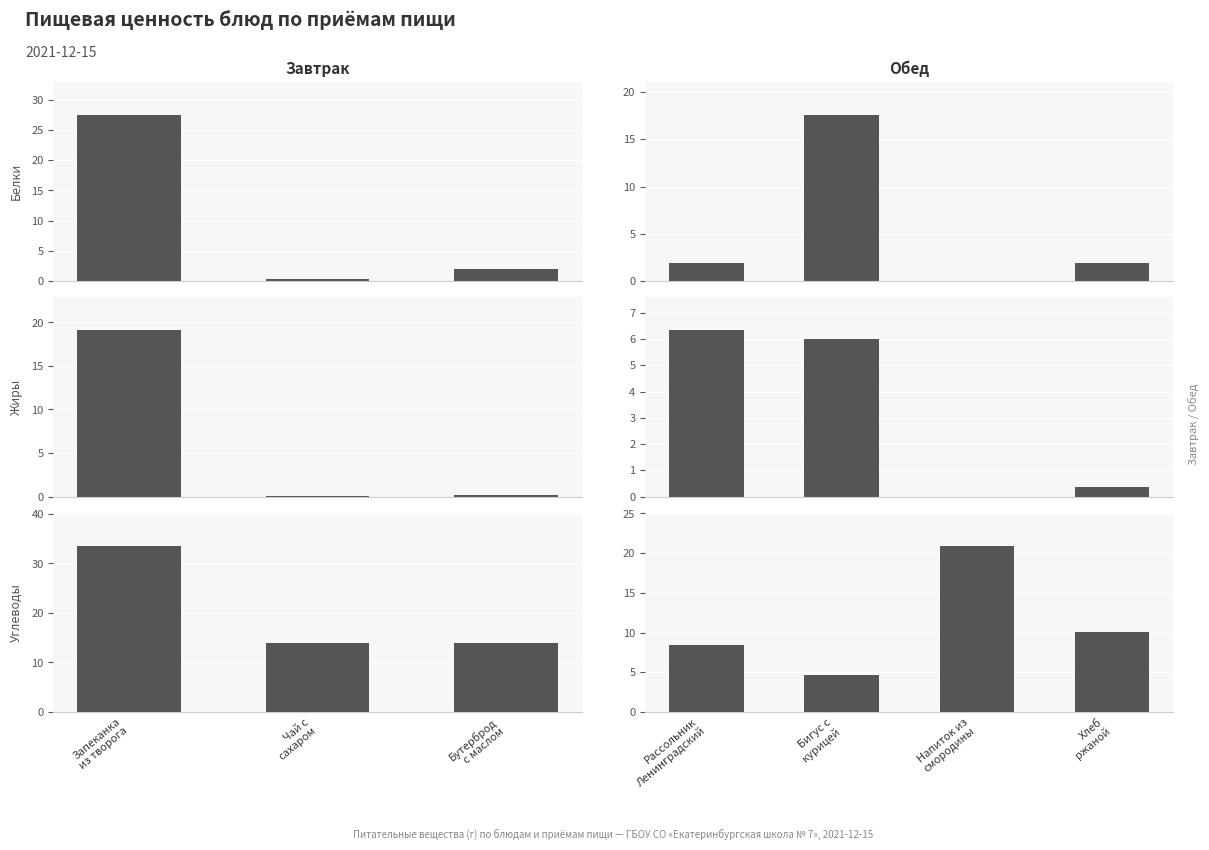

Between Рассольник Ленинградский and Бигус с курицей, which series saw the biggest shift?

Белки